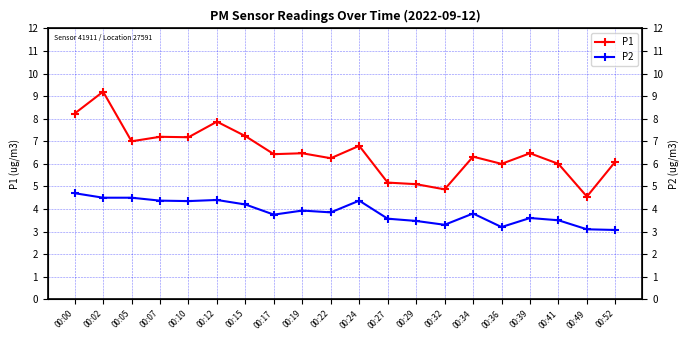

Read the P2 value at 00:39.

3.6